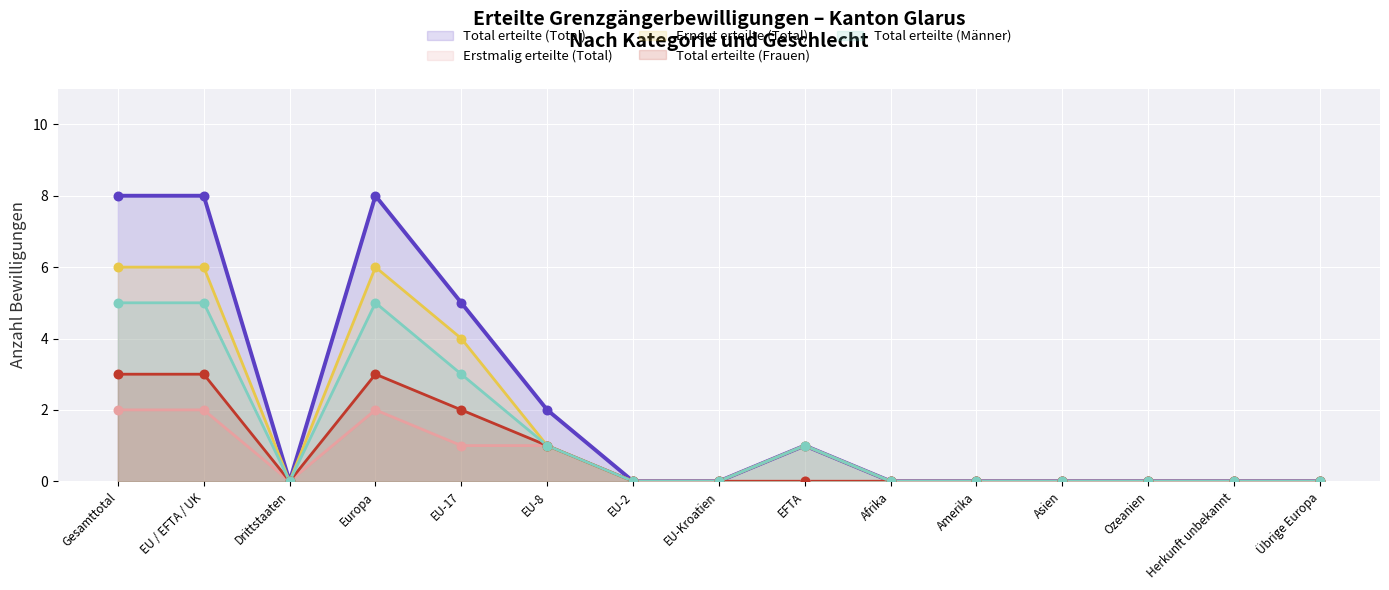

Which series has the largest total across all categories?

Total erteilte (Total)